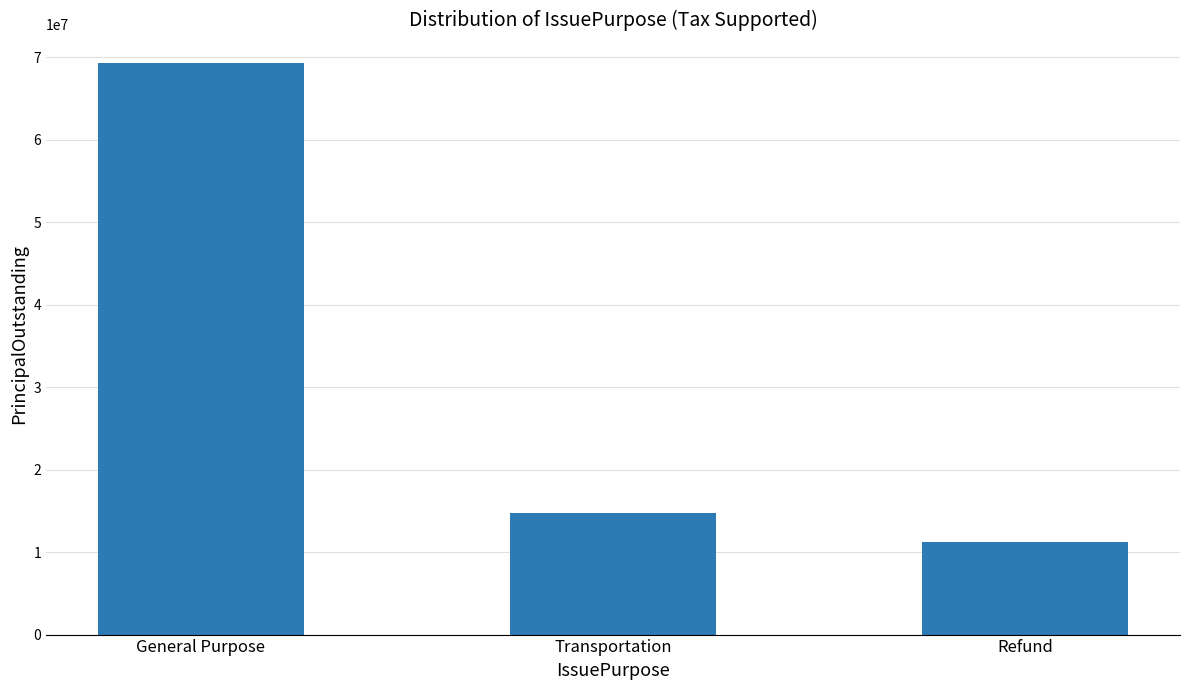

Are the bars grouped side by side (vs. stacked)?

No